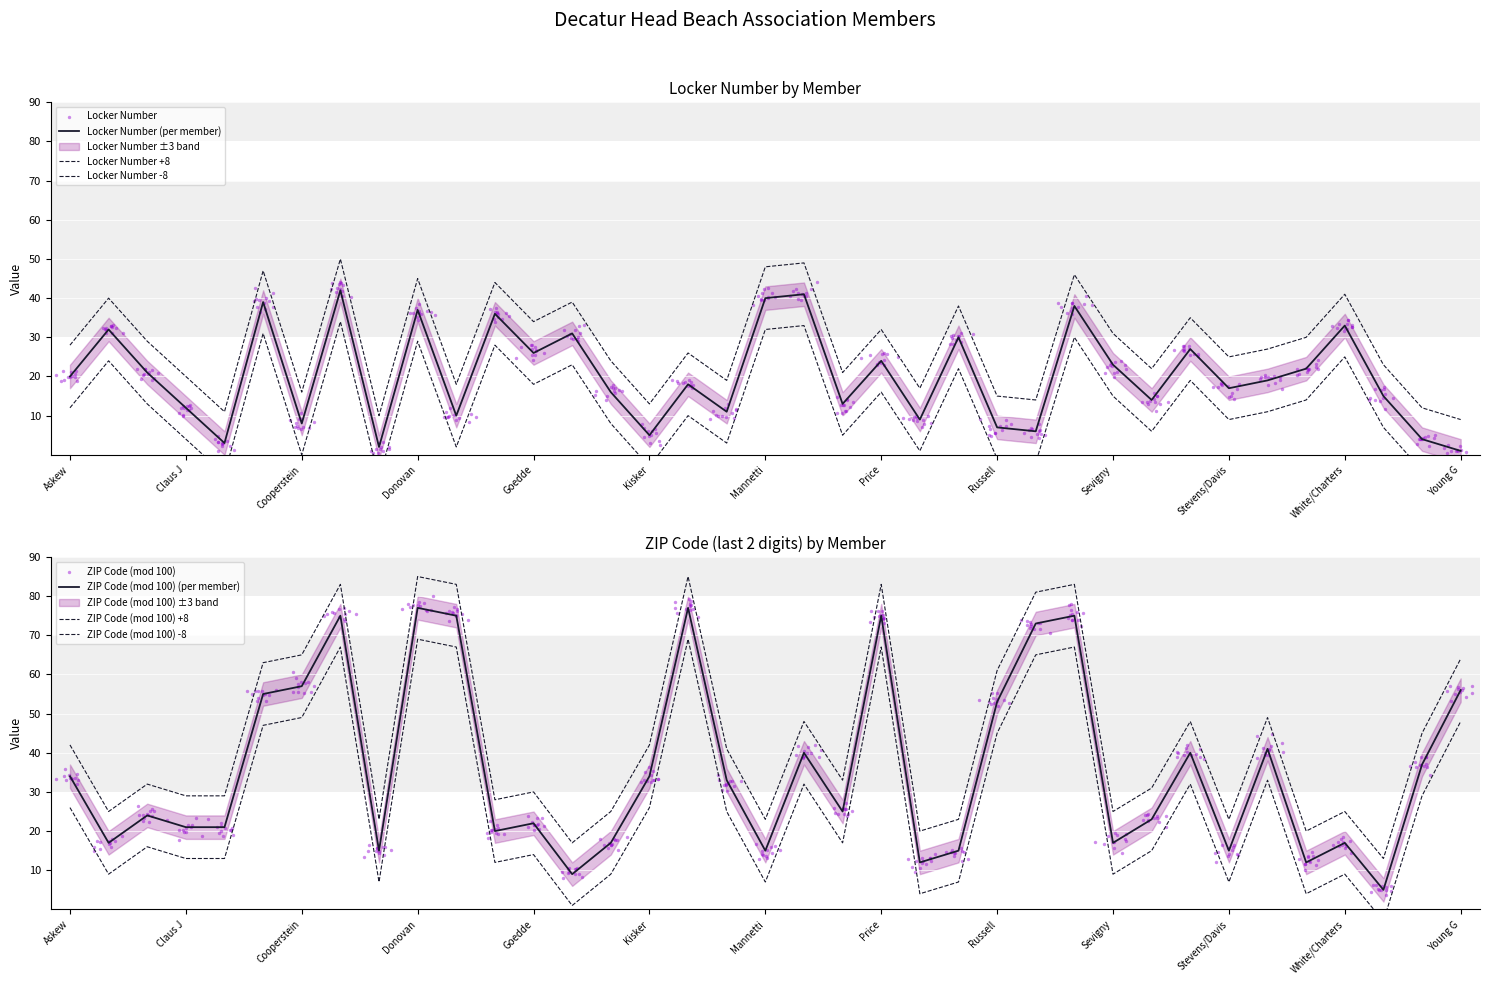

Which series contains the lowest Y value?

Locker Number